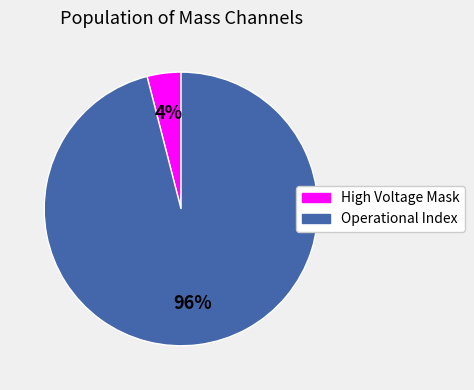

To the nearest percent, what is the average slice percentage?

50%